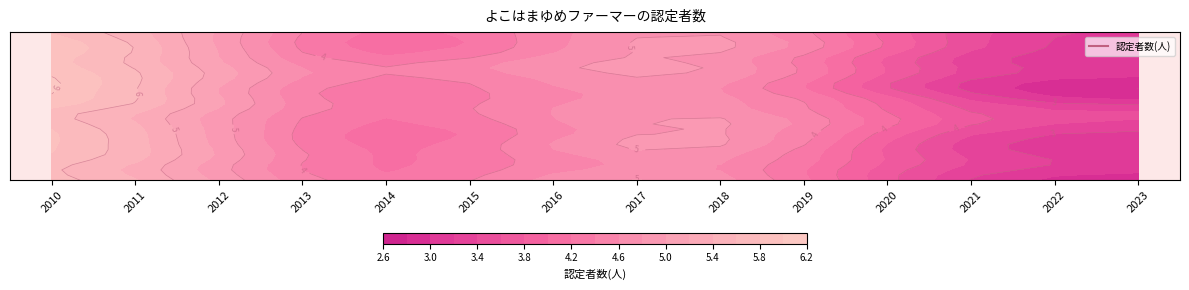

List the labels in order of value, largest first.

2010, 2012, 2018, 2015, 2016, 2019, 2011, 2017, 2013, 2014, 2020, 2021, 2022, 2023